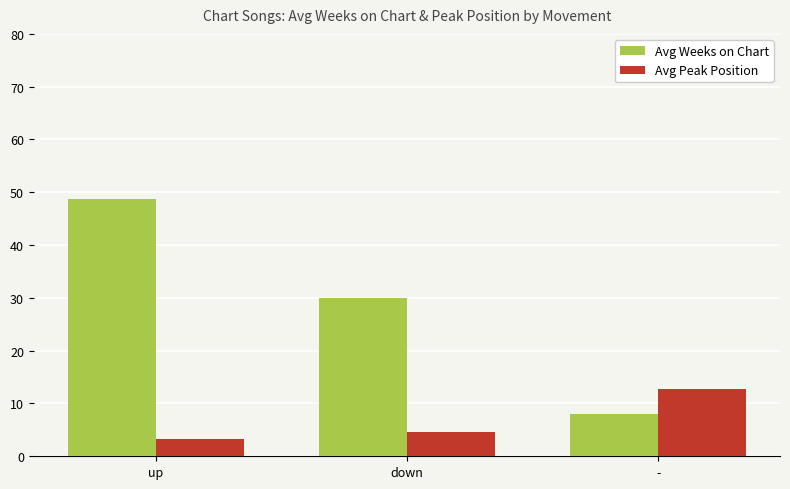

Reading left to right, extract all data points from this chart.

Avg Weeks on Chart: 48.7	29.9	8.0
Avg Peak Position: 3.3	4.6	12.8